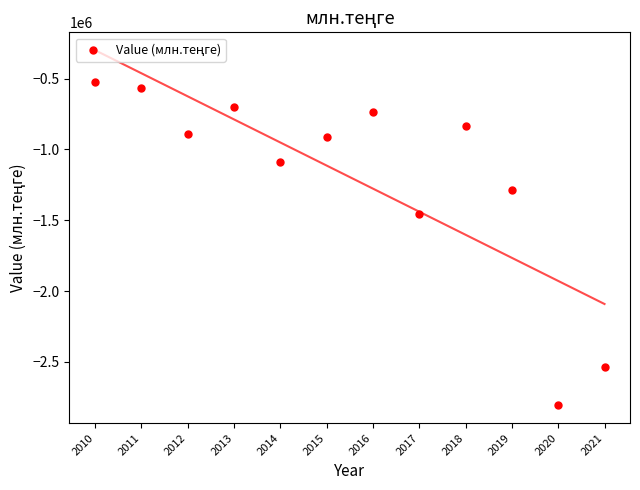

What Y value in the scatter plot is closest to -1666707?

-1455319.8